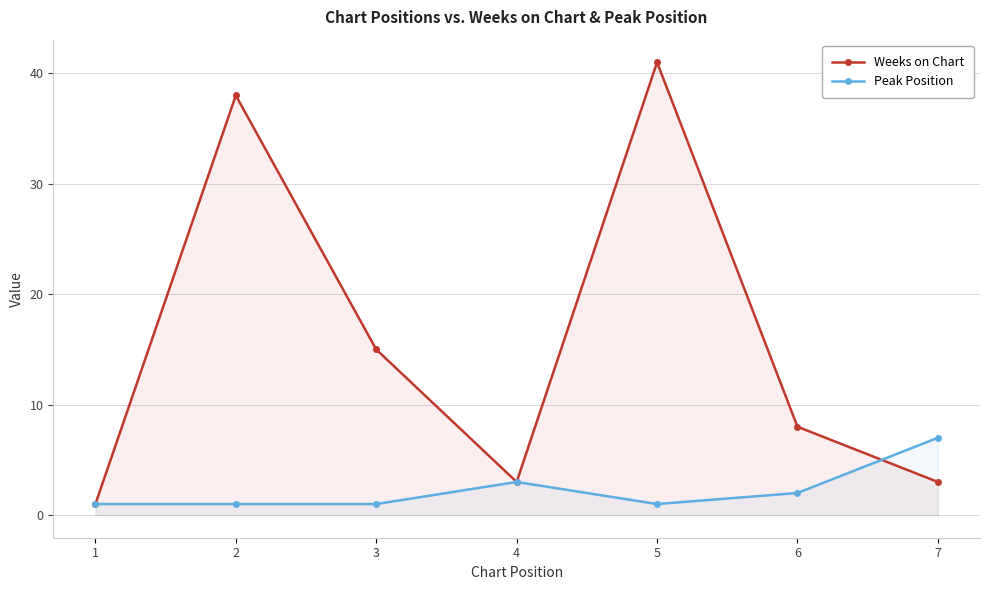

How many distinct data groups are displayed?

2